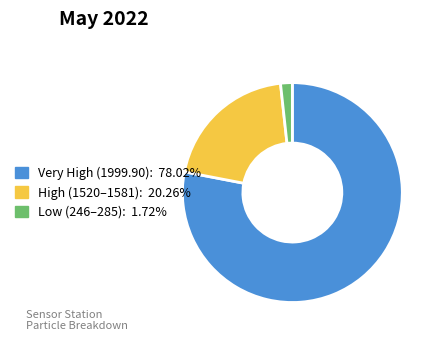

How many segments does this pie chart have?

3